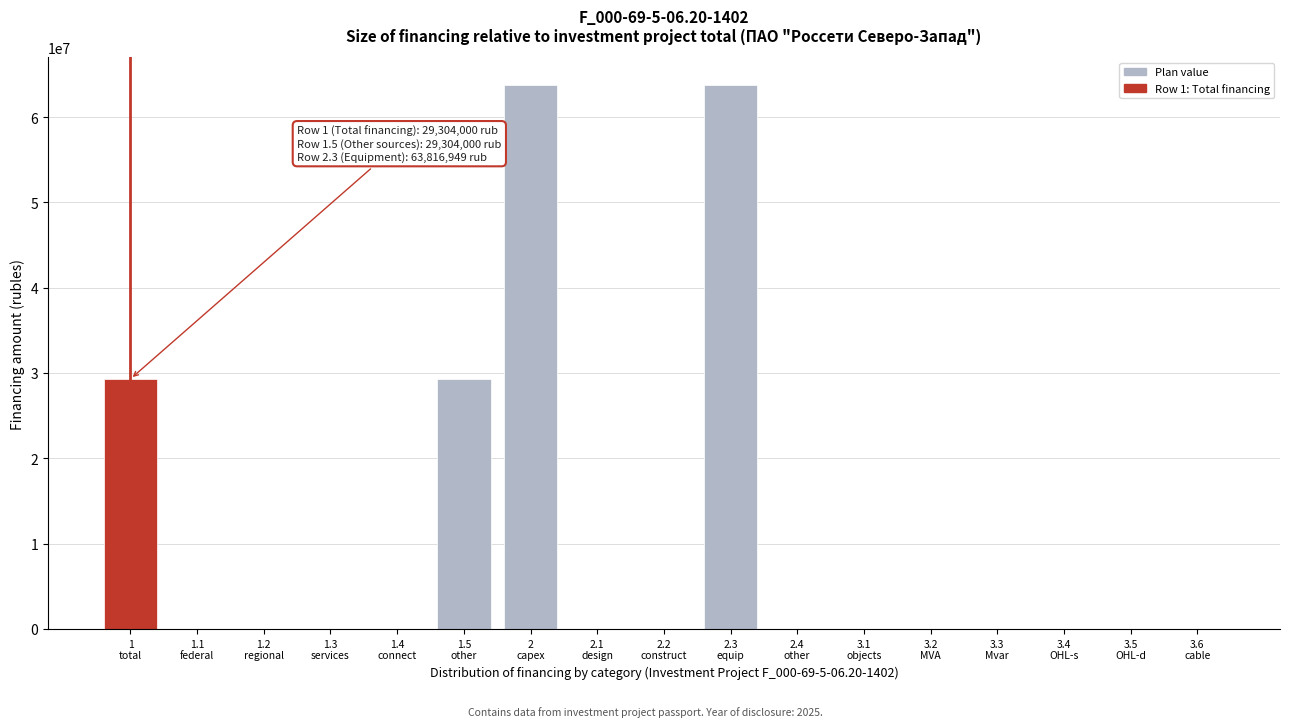

What is the maximum value shown in the chart?

63816949